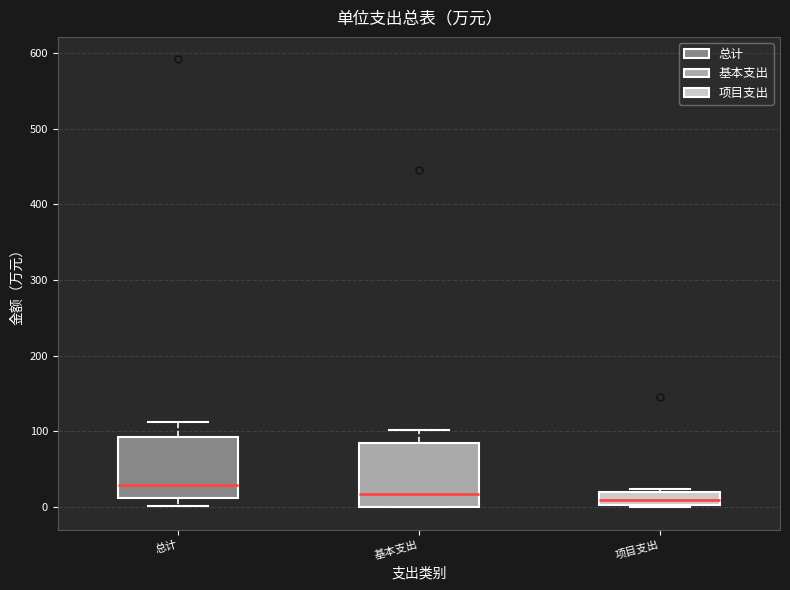

Reading left to right, transcribe this box plot: for each box, give where its median line is, the range the box spans, and where its two whiskers end, as read against the y-axis. The values are not printed on the chart, so give them approximately, as read against the axis.

总计: median 30, box 10 to 90, whiskers 0 to 110
基本支出: median 20, box 0 to 80, whiskers 0 to 100
项目支出: median 10, box 0 to 20, whiskers 0 to 20 (just above the box's upper edge)